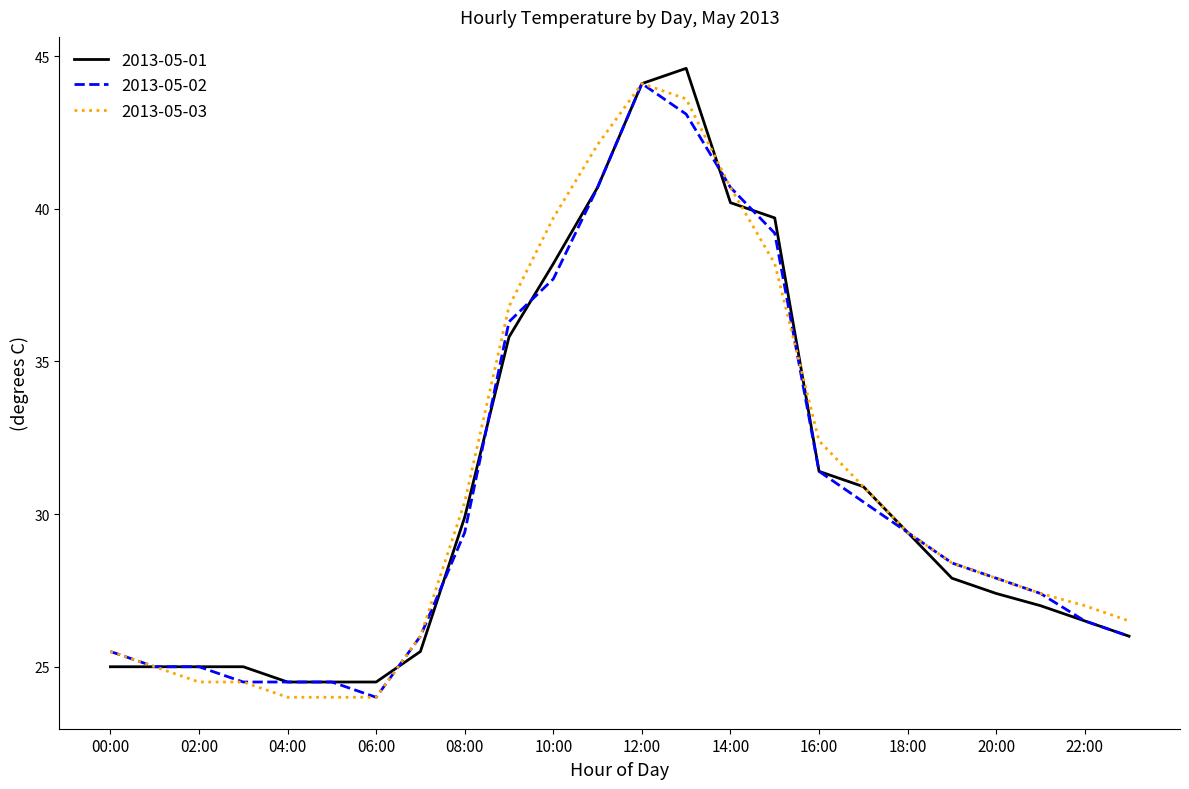

What is the difference between the maximum and second lowest values in the 2013-05-01 series?

20.1